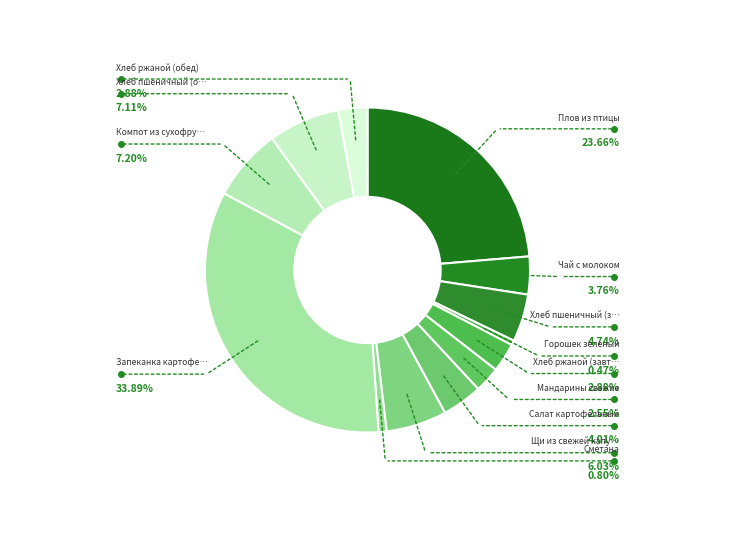

How many segments does this pie chart have?

13